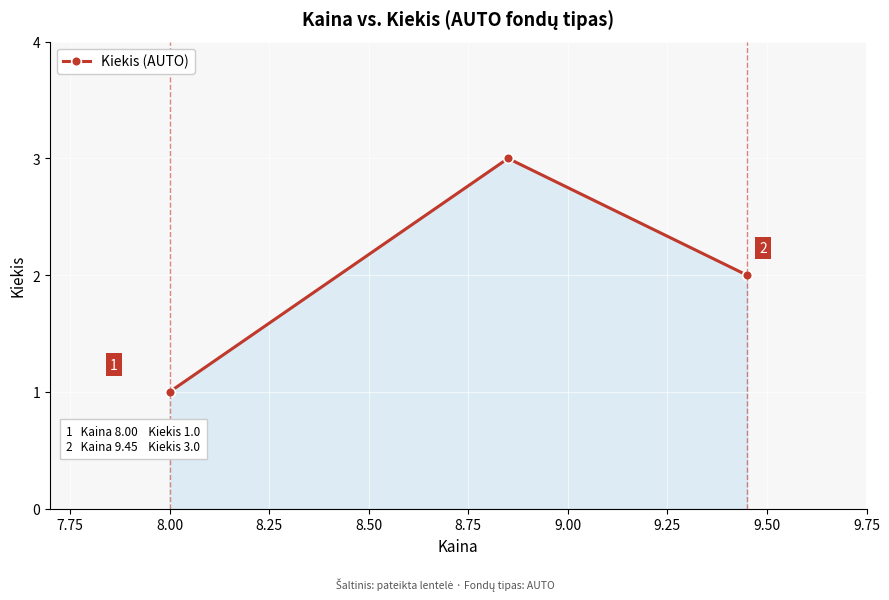

Count the values in the range 1 to 3.

3